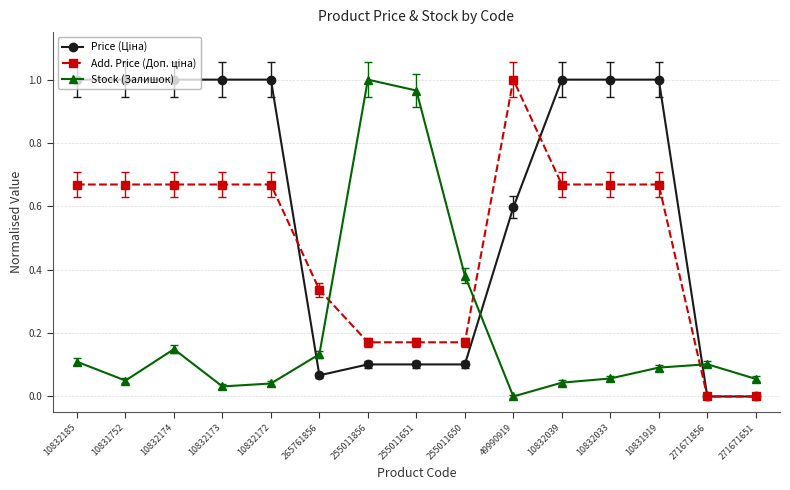

What position from the left is 255011651?

8